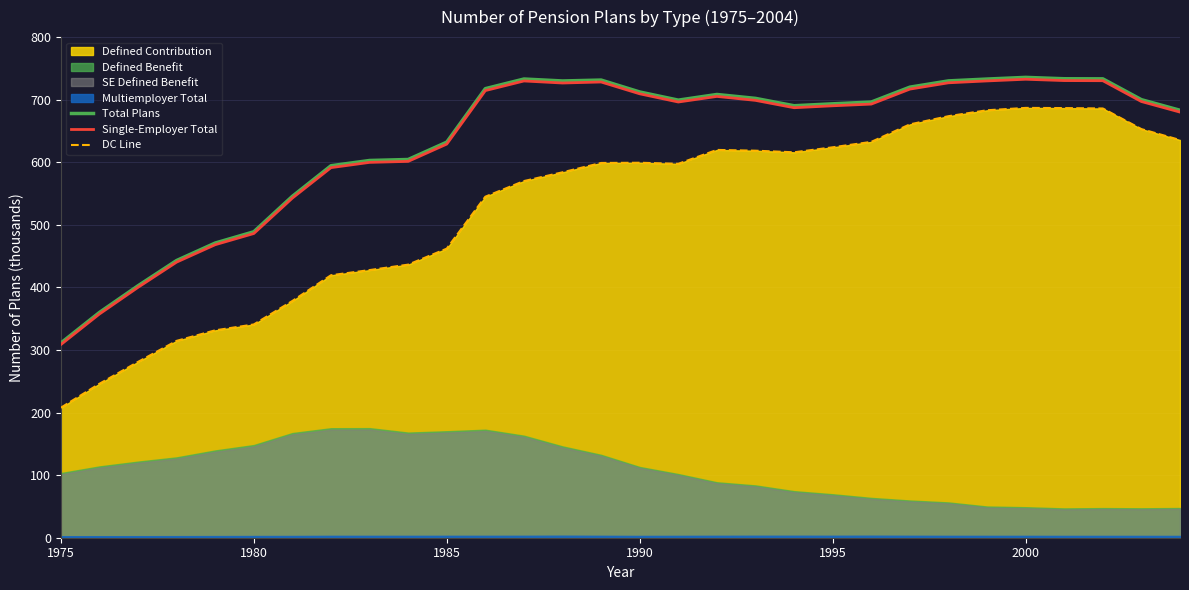

At how many categories does at least one series exceed 222?

30